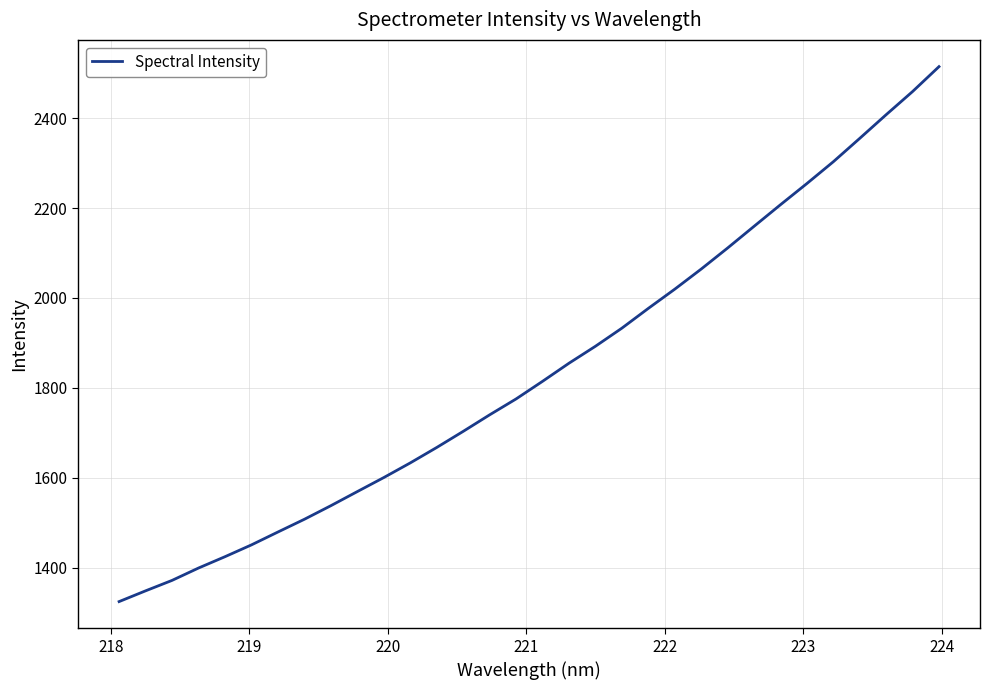

How many values exceed 1814?

16